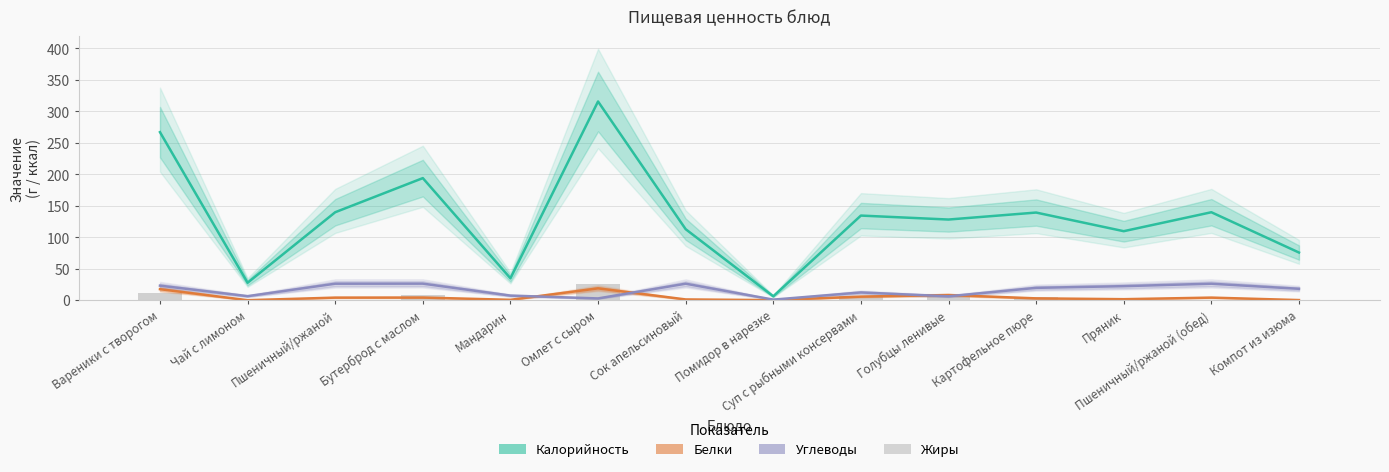

What is the sum of the Углеводы values at Бутерброд с маслом and Голубцы ленивые?

32.9